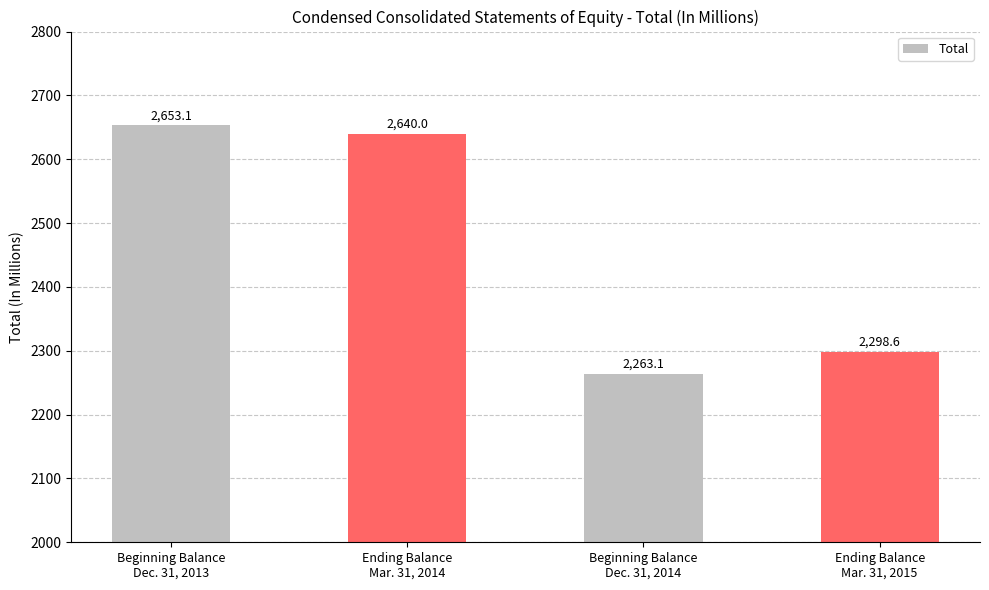

How many data points are less than 2640?

2